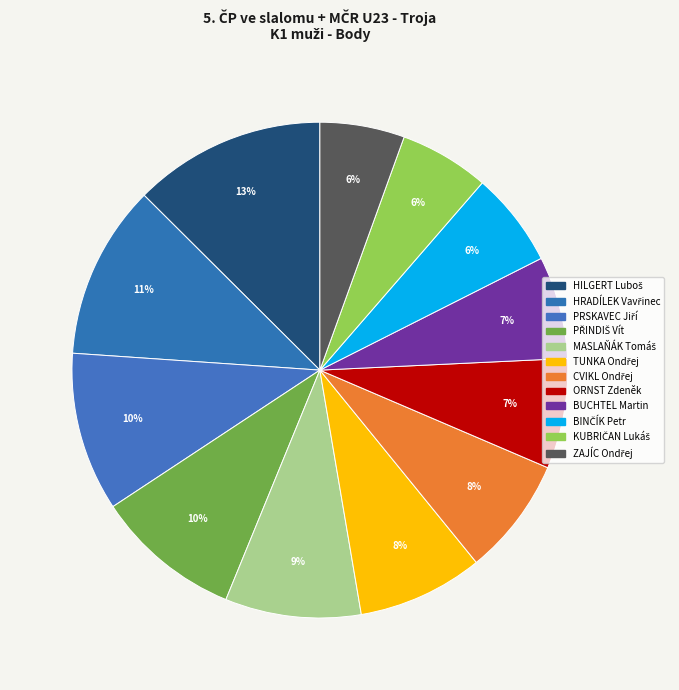

How many slices are in this pie chart?

12